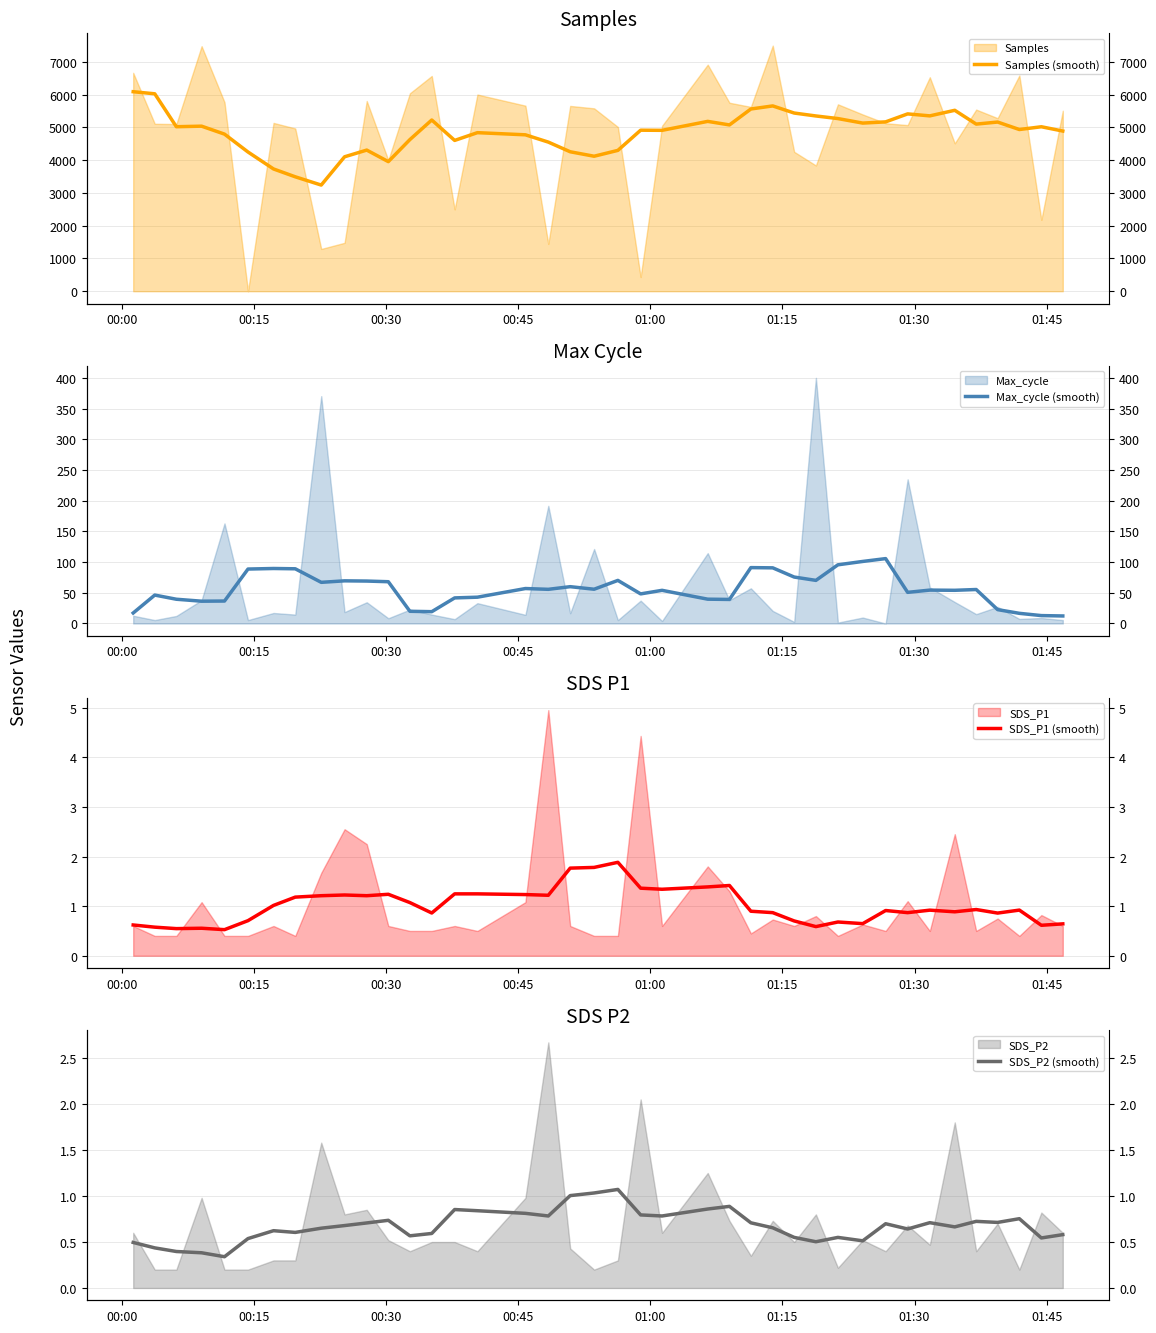

True or false: SDS_P1 (smooth) has a value of 1.4 at 13.

False